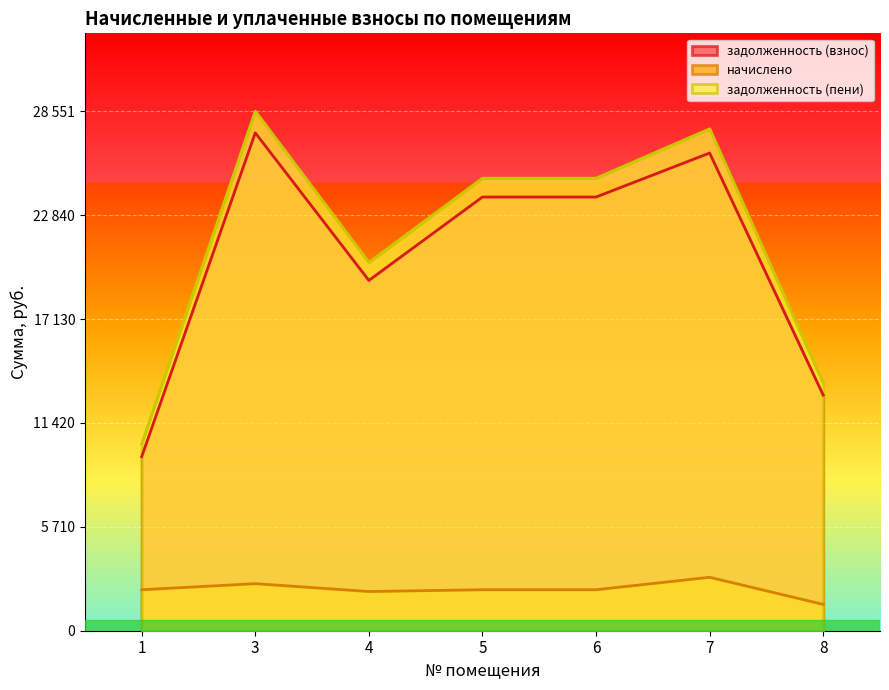

How many lines are shown in the chart?

3